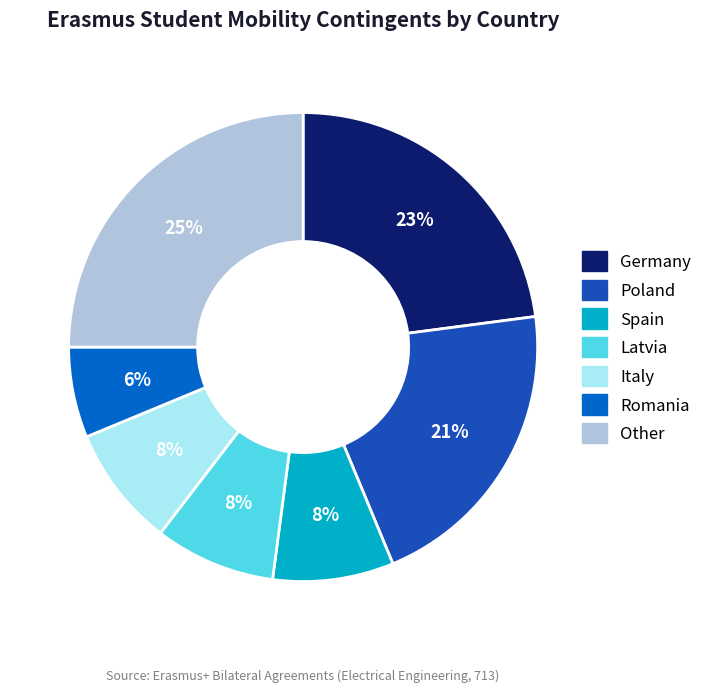

Does any single category account for the majority?

No